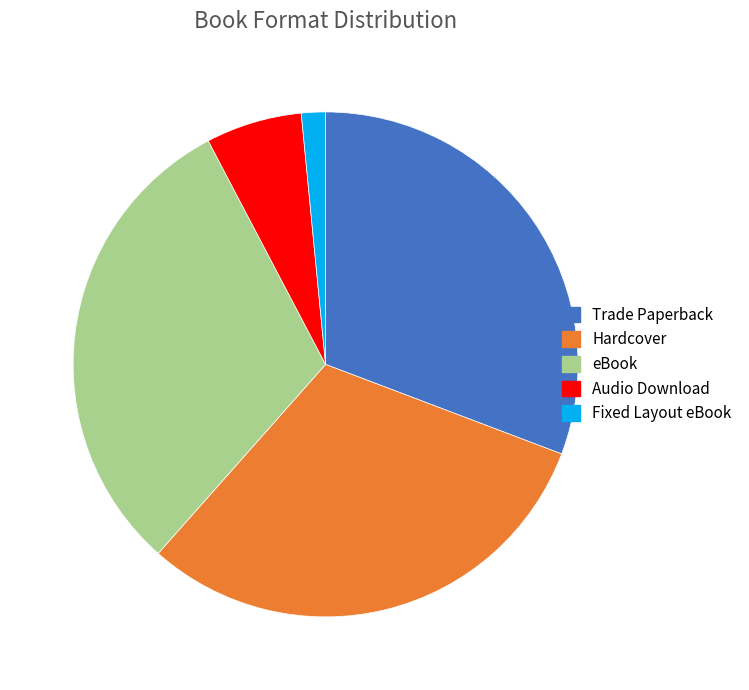

Is the sum of Trade Paperback and Hardcover greater than half?

Yes